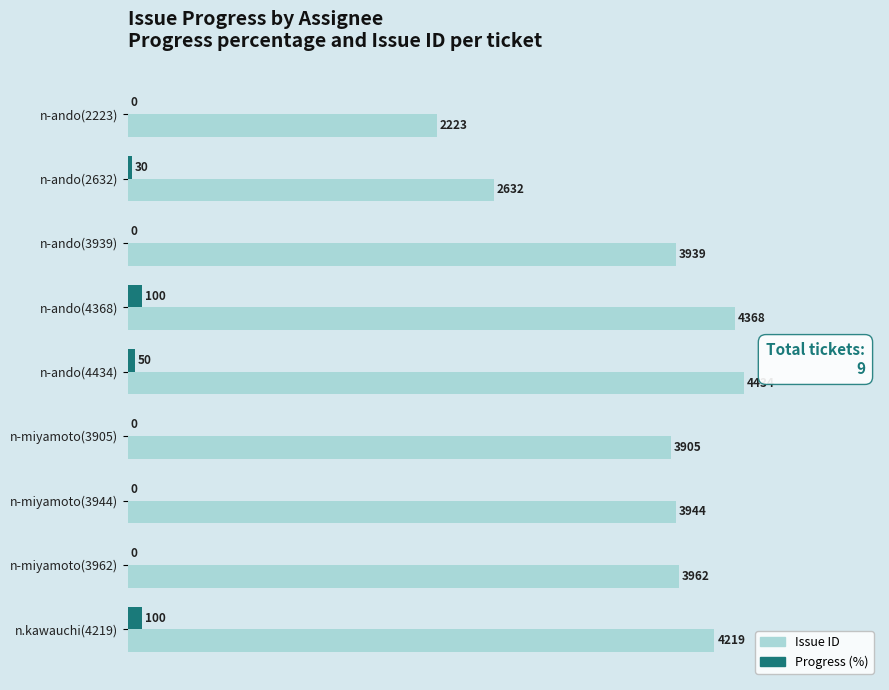

What is the sum of all Issue ID values?

33626